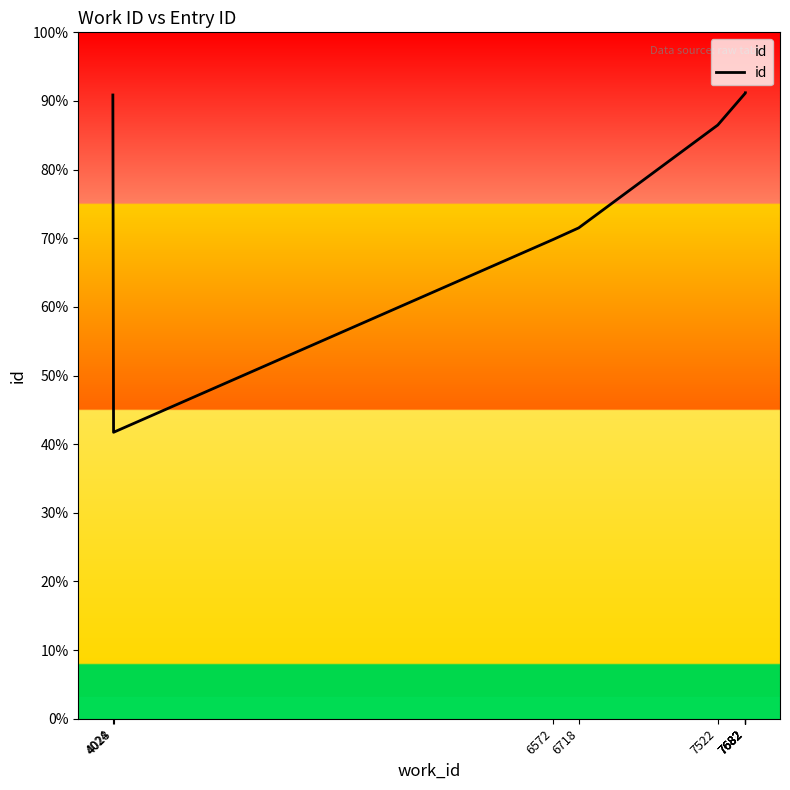

What is the ratio of the value at 6718 to the value at 7682?

0.8